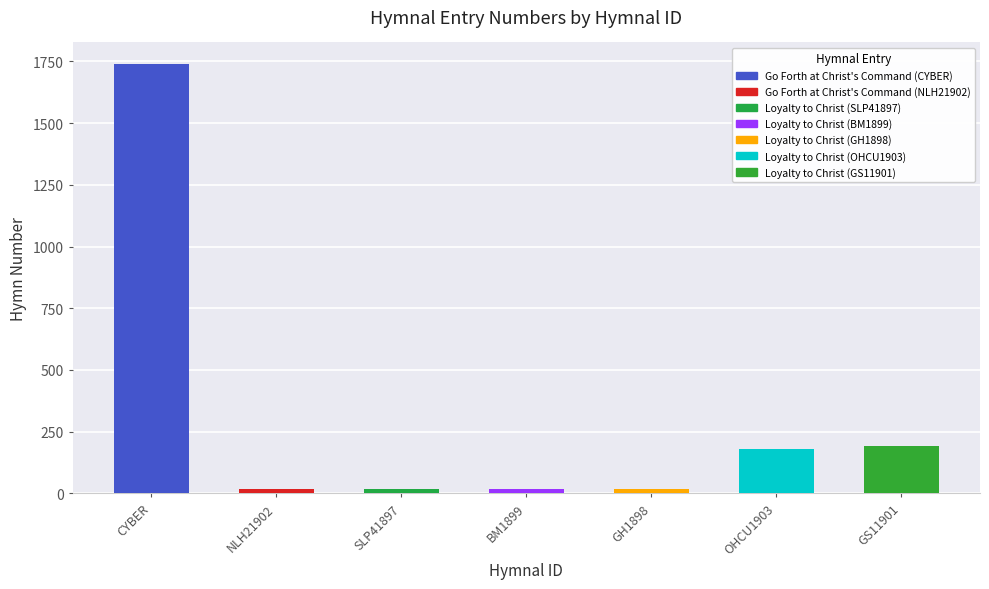

The chart shows a value of 18 at NLH21902. True or false?

True